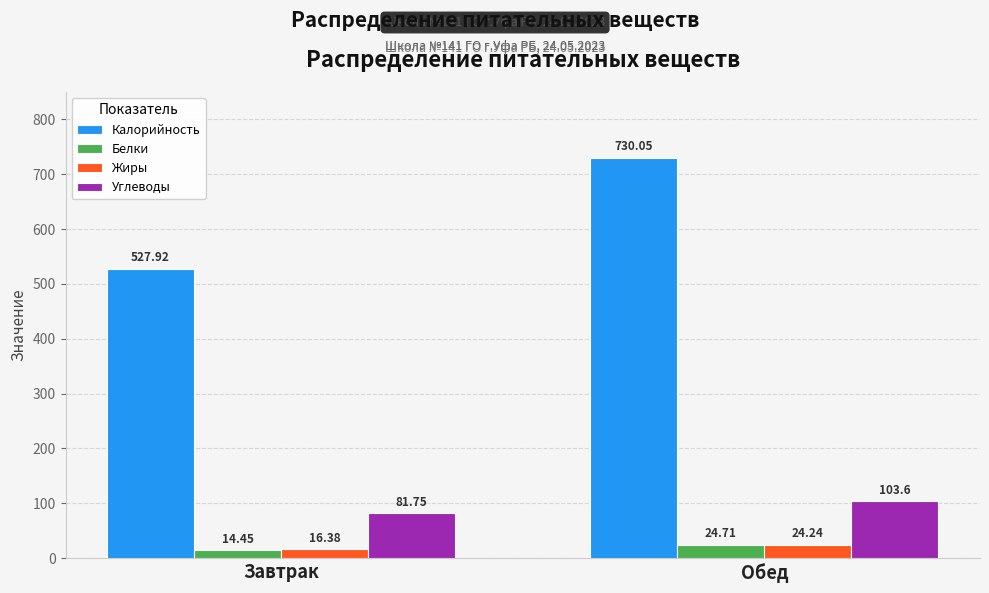

What is the difference between the highest and lowest values at Завтрак?

513.5